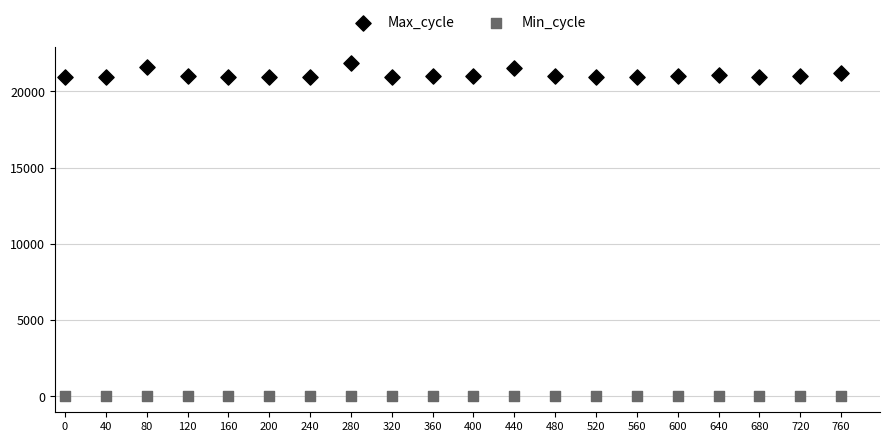

Across all data points, what is the range of Y values (max minus min)?

21788